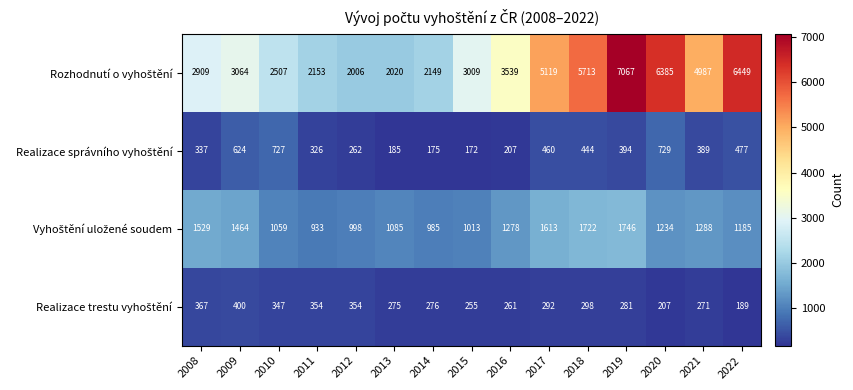

At which category does the chart reach its peak across all series?

2019